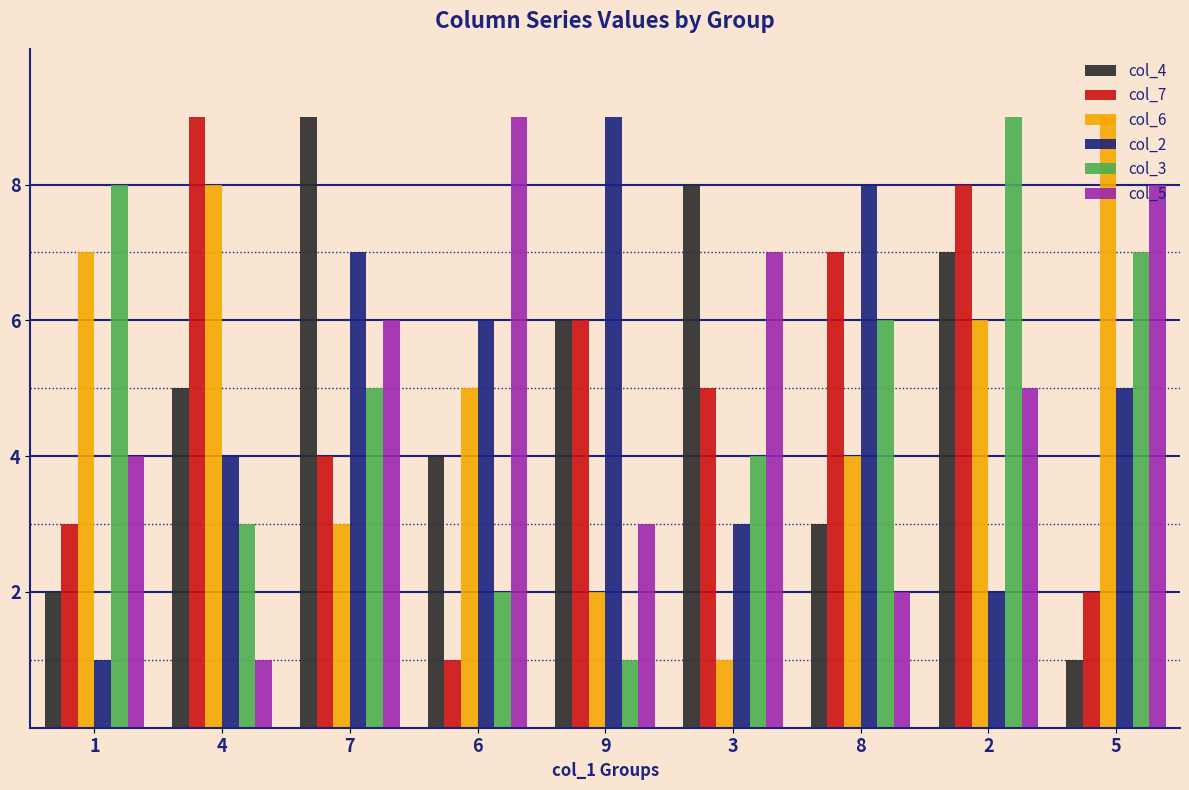

The col_2 series shows 5 at 9. True or false?

False